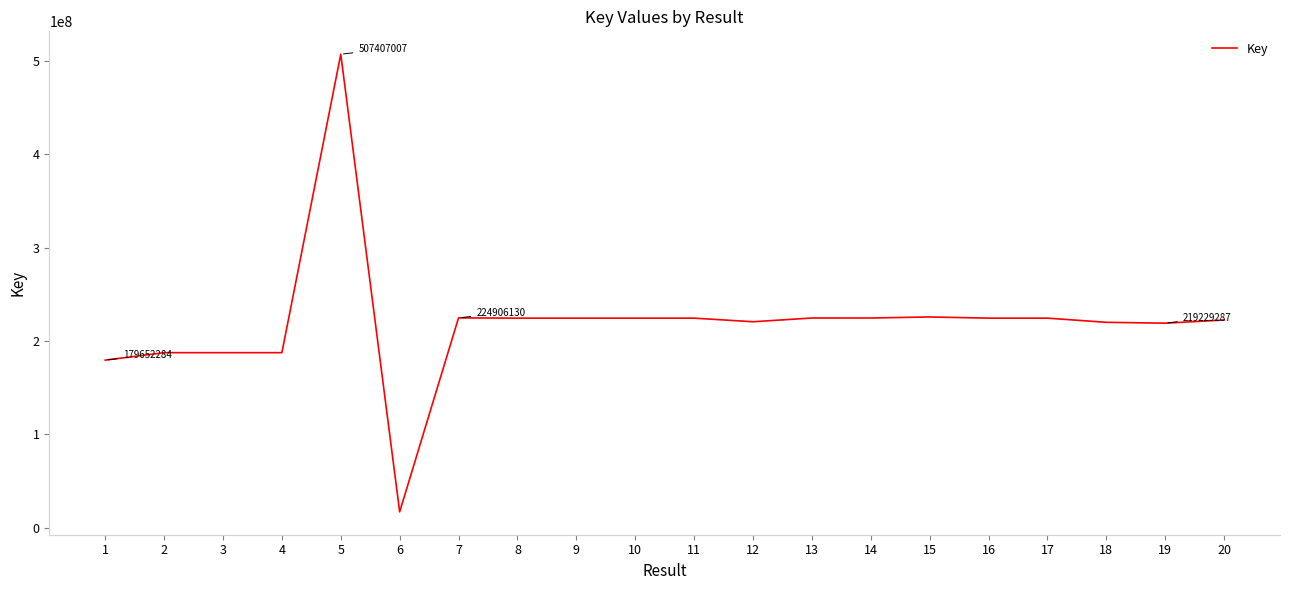

True or false: the data shows 220166505 at 18.

True